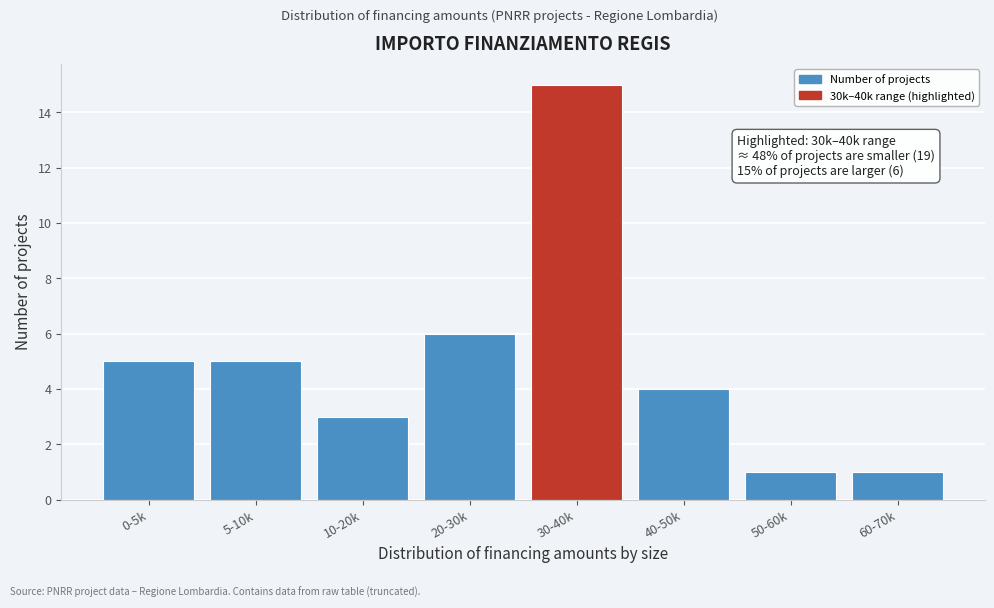

Reading right to left, list all the values displayed in this chart.

1	1	4	15	6	3	5	5